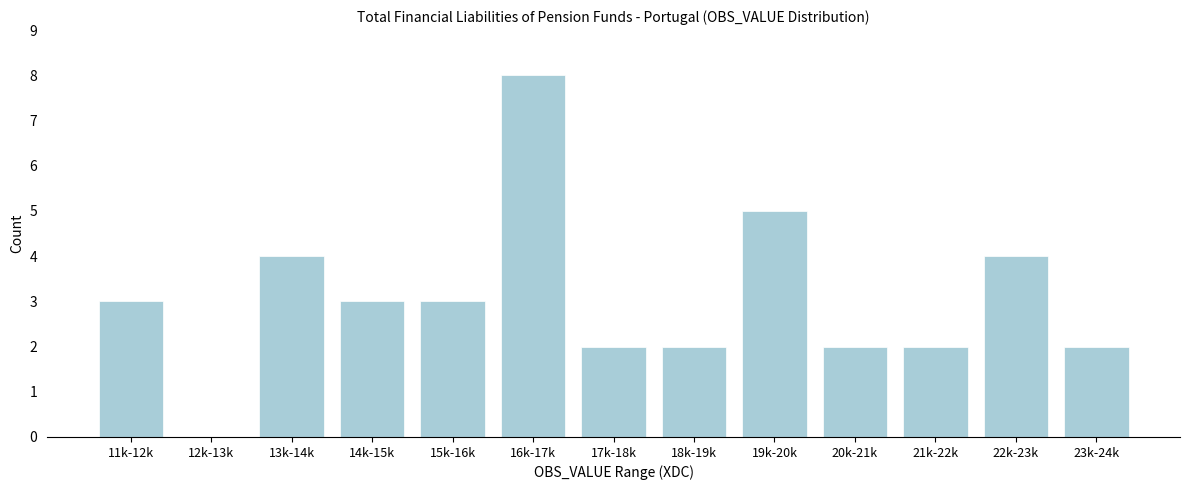

The value at 23k-24k is 3. True or false?

False